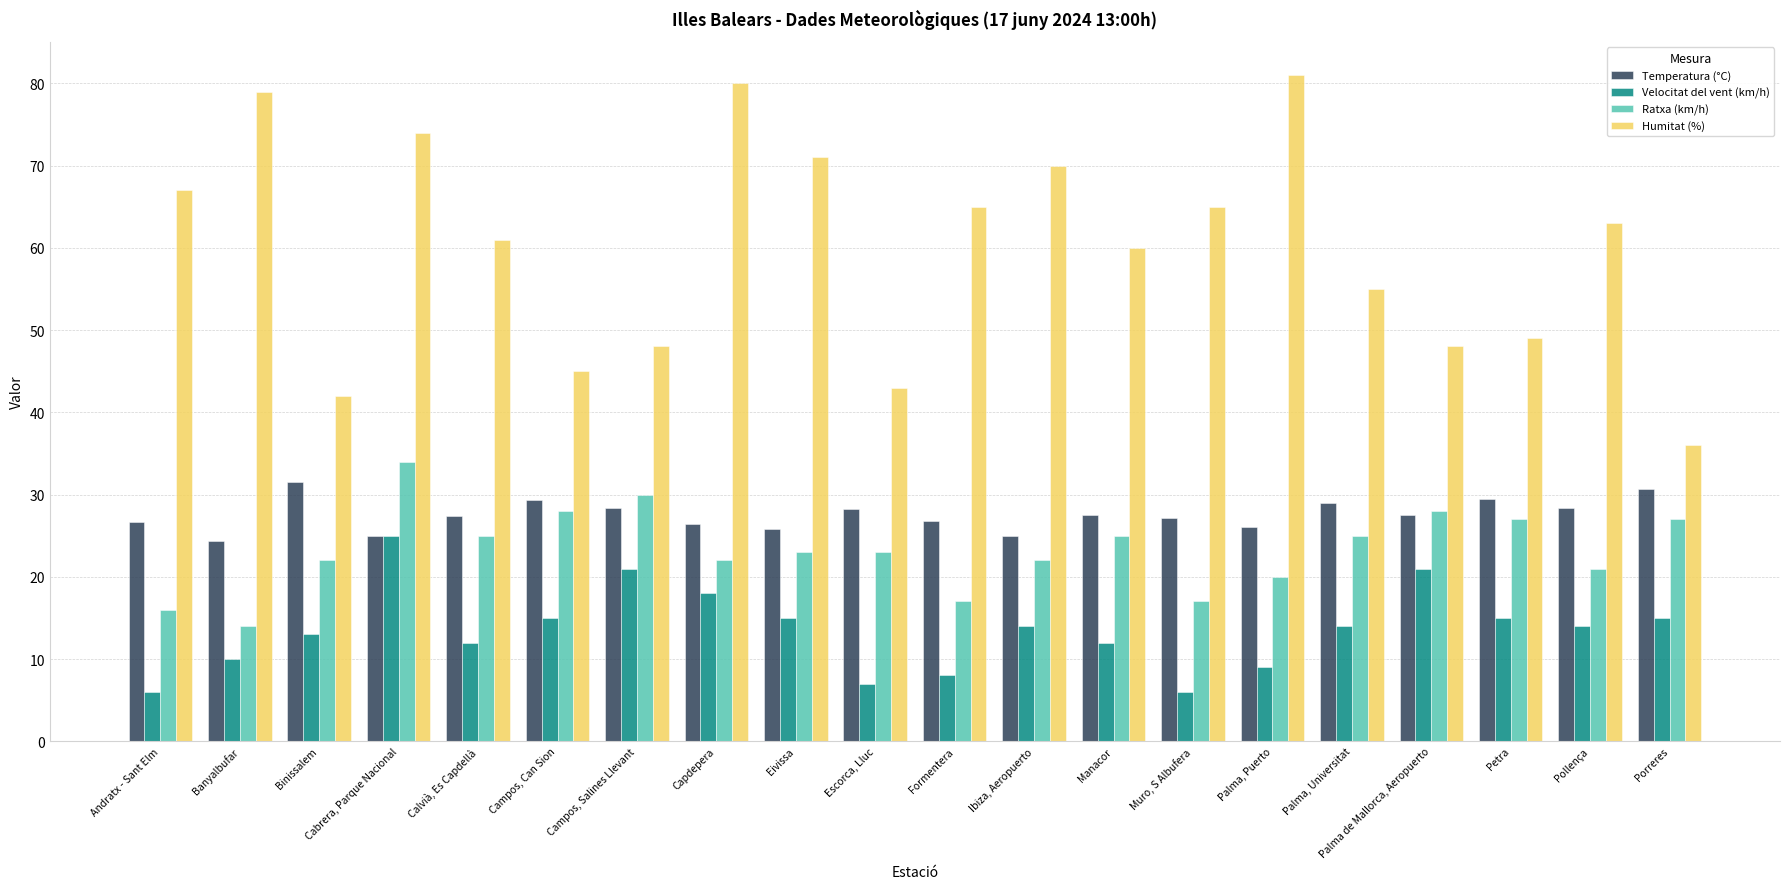

Which series changed the most between Binissalem and Manacor?

Humitat (%)